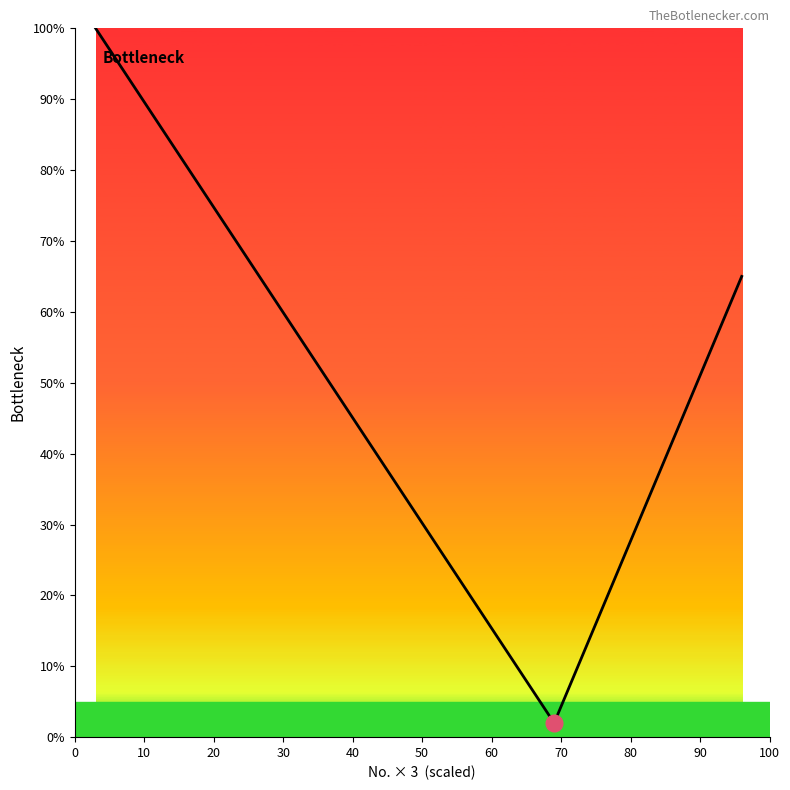

What is the difference between the second highest and minimum values?

93.5